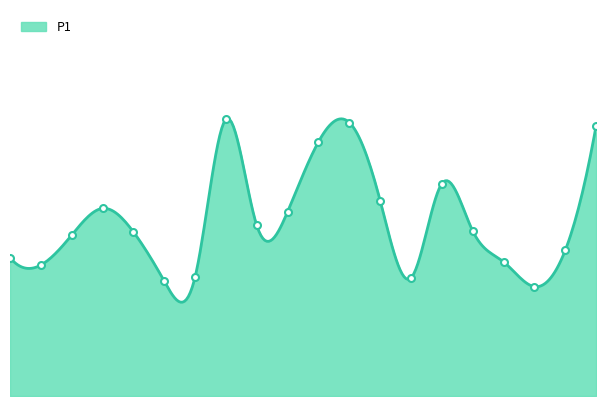

Between 00:19 and 01:35, which is larger?

00:19